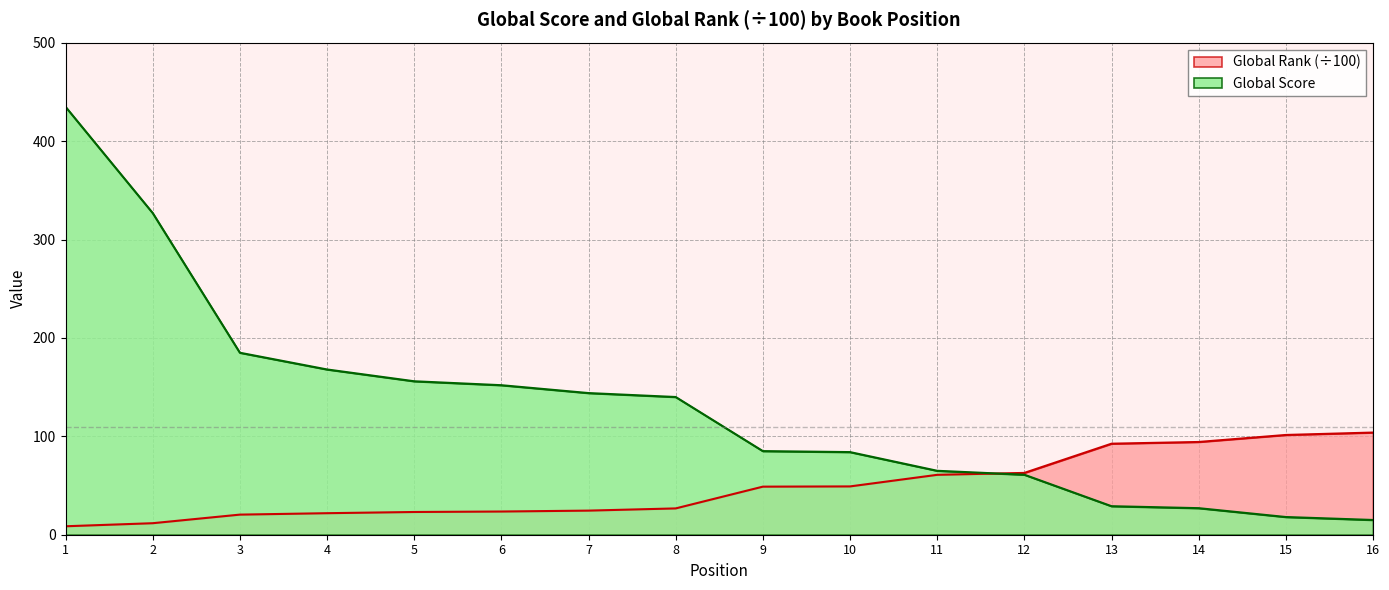

Does the chart have visible grid lines?

Yes